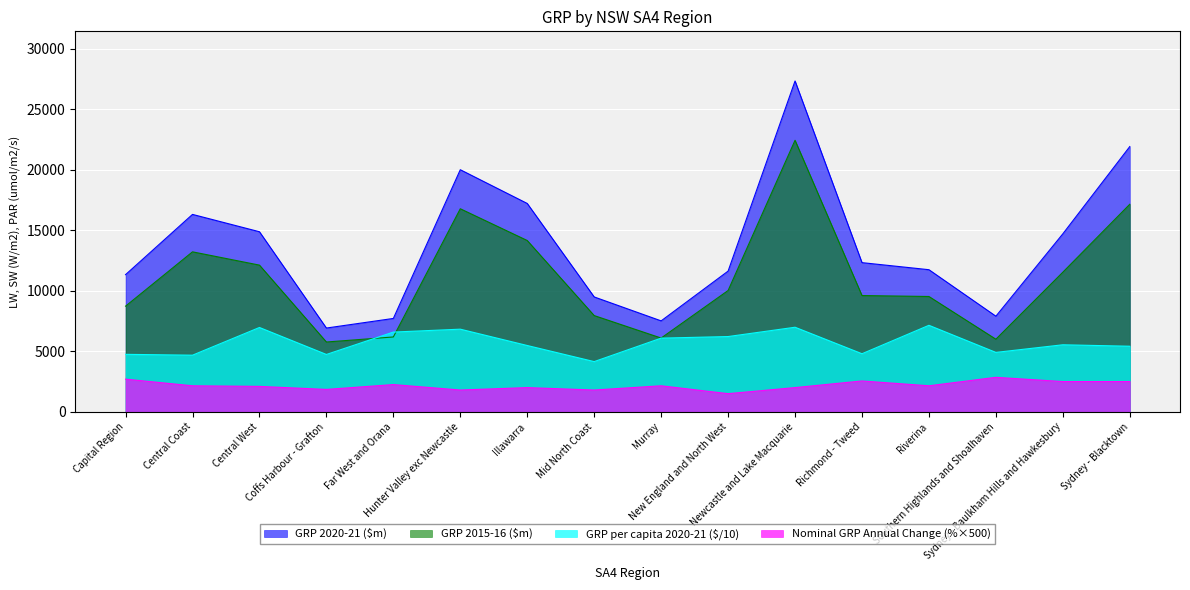

In Nominal GRP Annual Change (%), how many points are lower than both neighbors (excluding endpoints)?

5